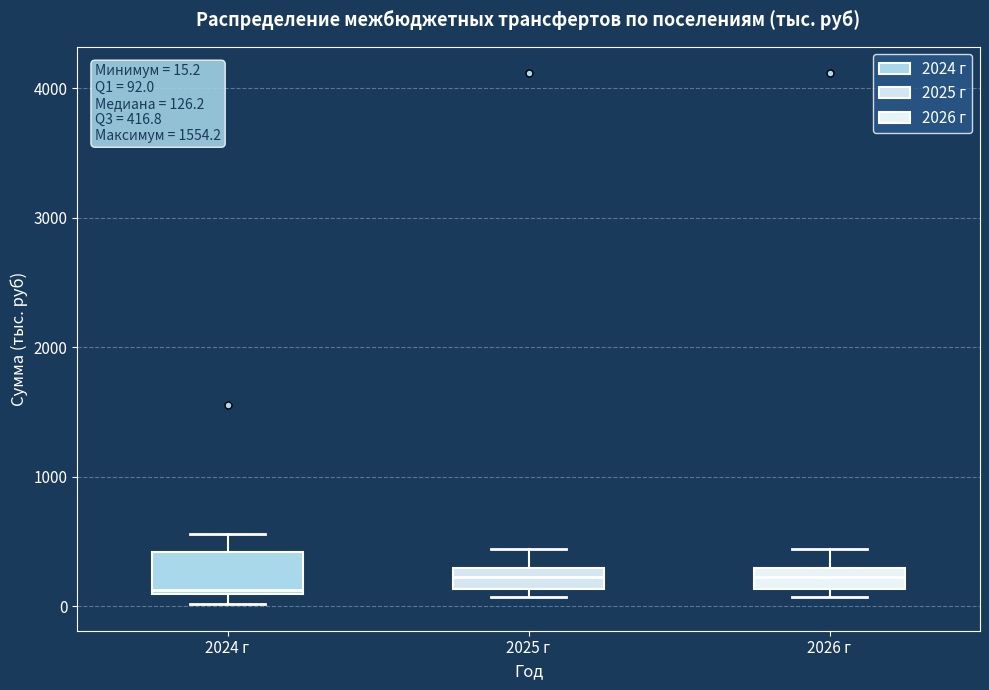

Which box has the lowest median line?

2024 г